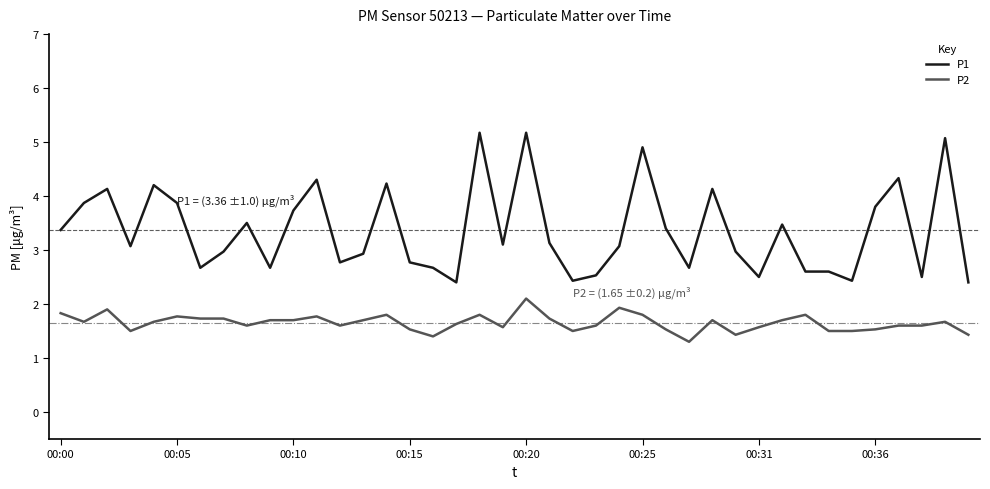

Rank the series by their maximum value, from highest to lowest.

P1, P2